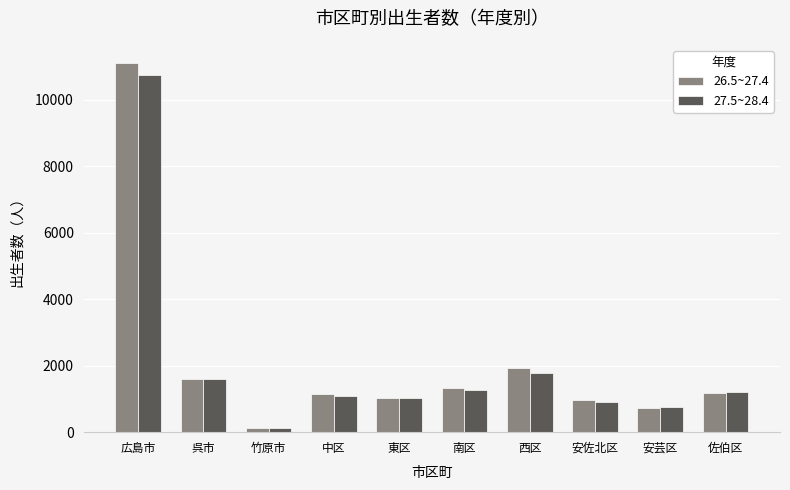

Is the value of 27.5~28.4 at 安芸区 greater than the value of 26.5~27.4 at 佐伯区?

No